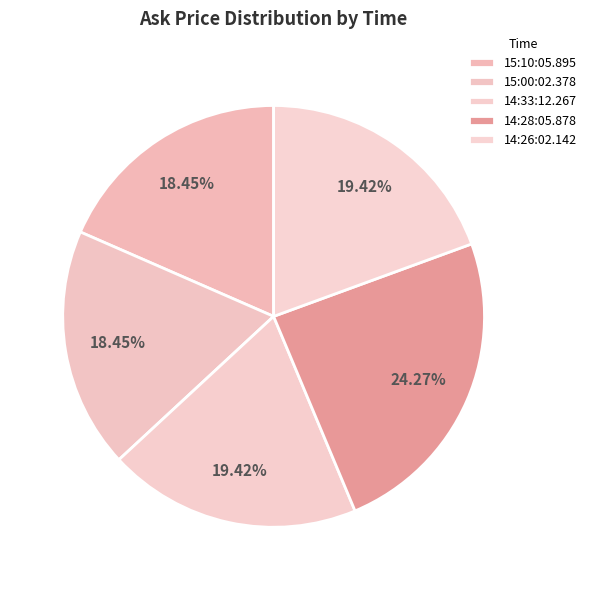

Count the number of slices in the pie.

5